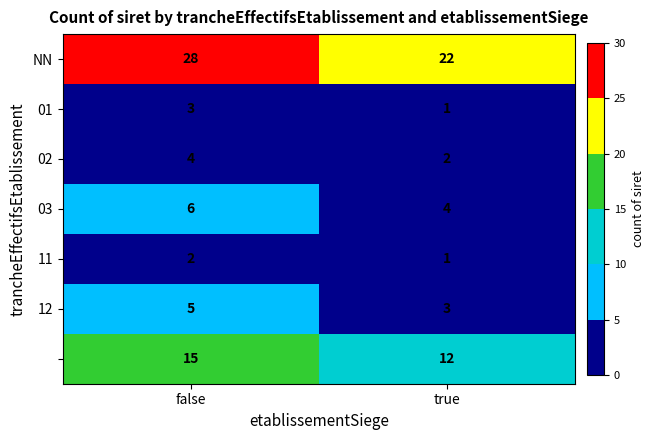

What is the spread (max minus min) of values at false?

26